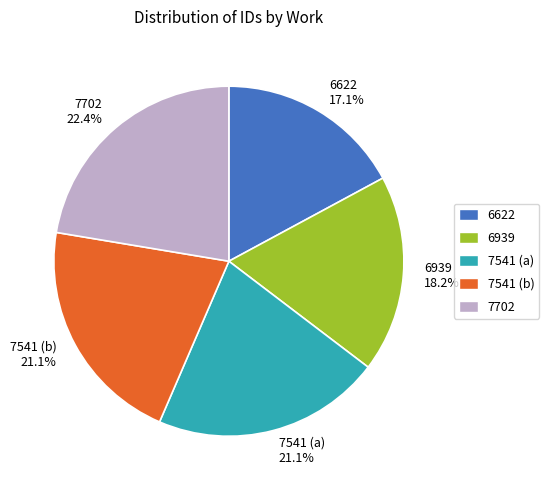

To the nearest percent, what is the average slice percentage?

20%